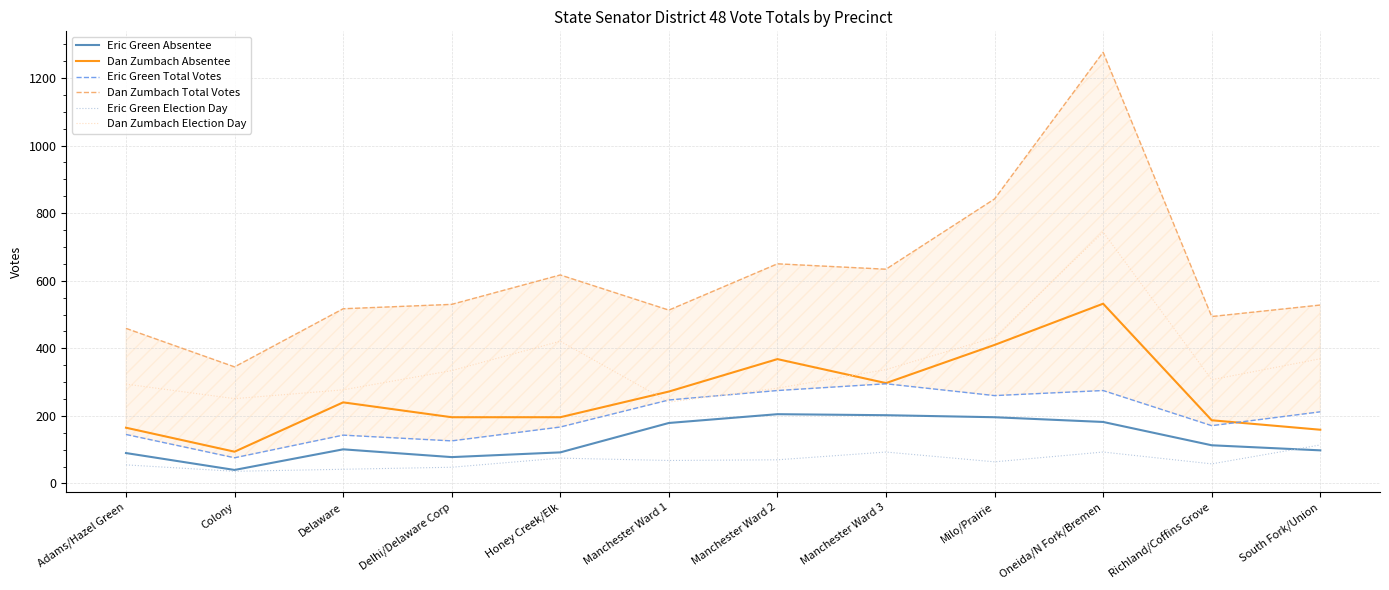

What is the spread (max minus min) of values at Manchester Ward 1?

445